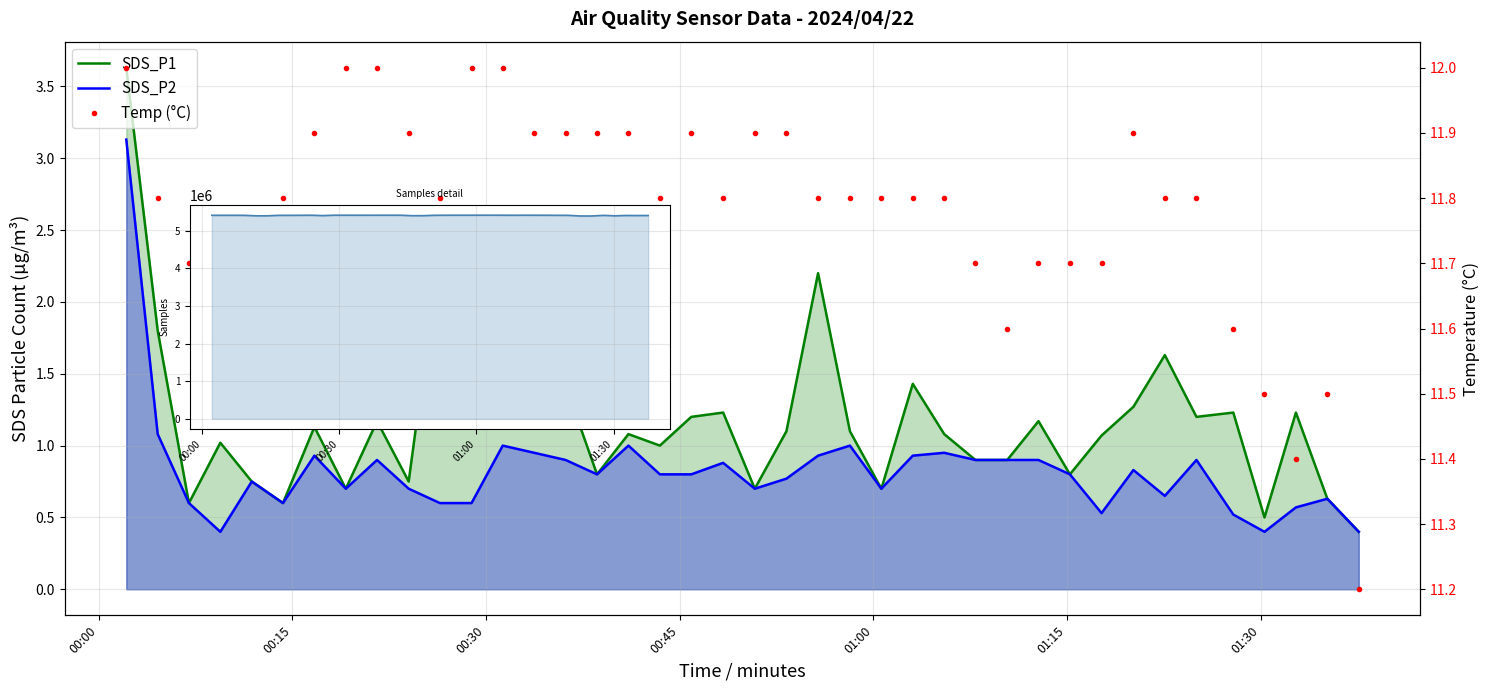

How many lines are shown in the chart?

4